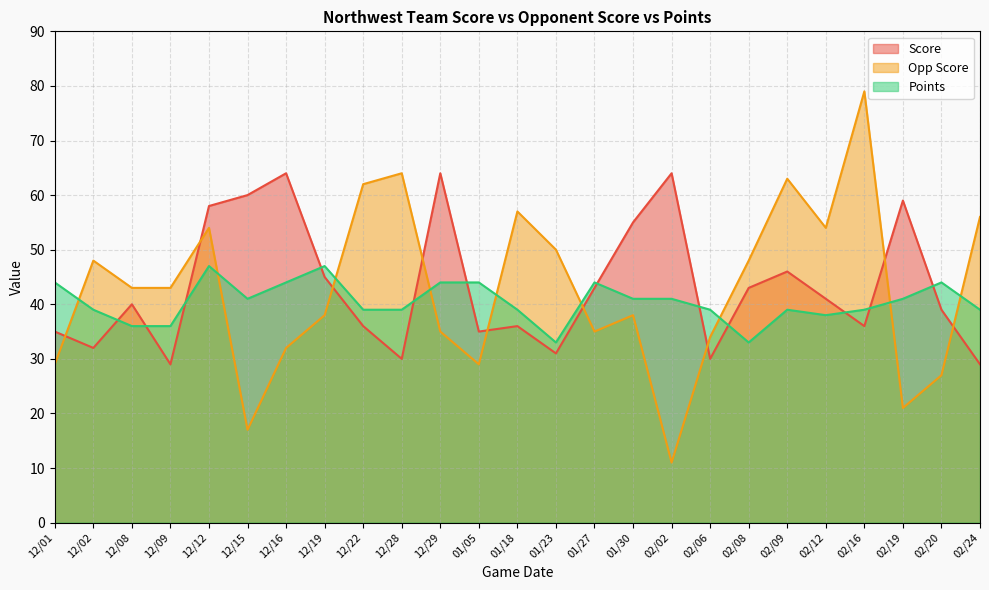

Which series changed the most between 02/06 and 02/19?

Score